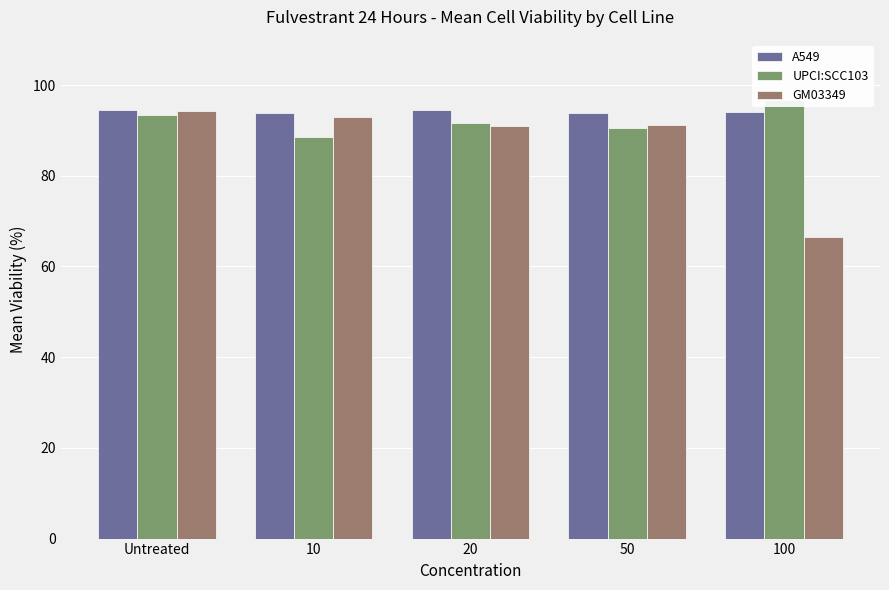

Read the UPCI:SCC103 value at 10.

88.4